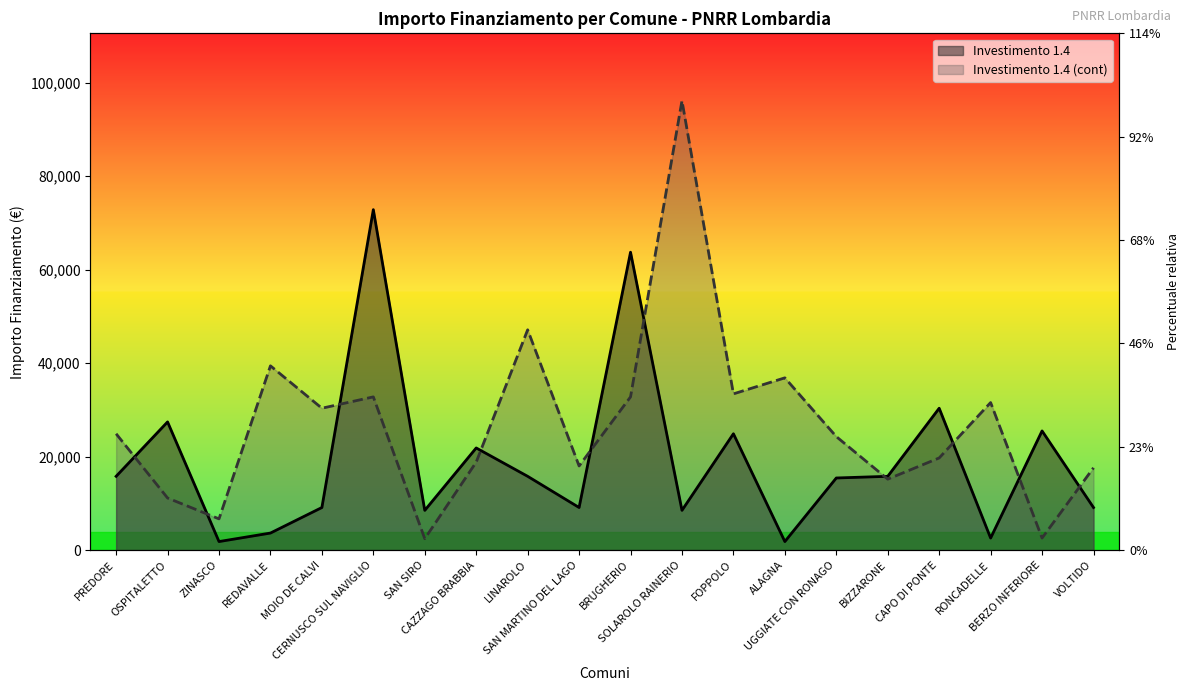

Between ZINASCO and LINAROLO, which series saw the biggest shift?

Investimento 1.4 (cont)